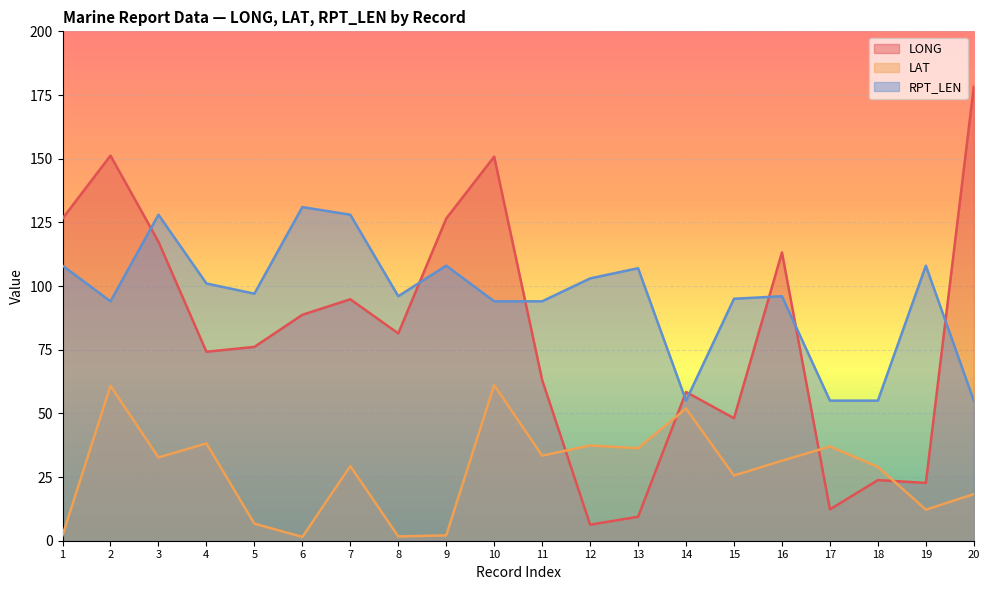

At how many categories does at least one series exceed 120?

8